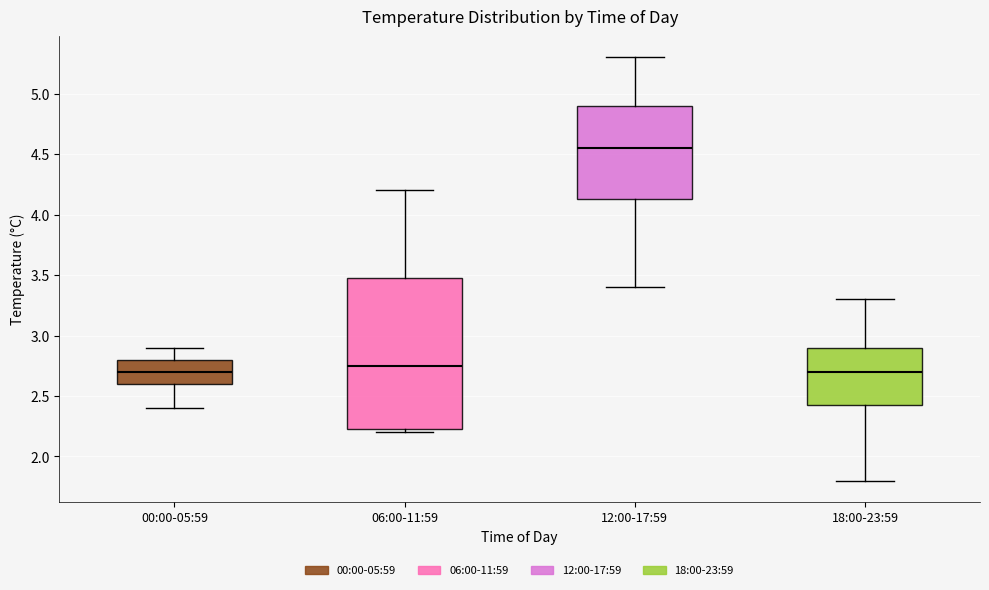

Reading left to right, transcribe this box plot: for each box, give where its median line is, the range the box spans, and where its two whiskers end, as read against the y-axis. The values are not printed on the chart, so give them approximately, as read against the axis.

00:00-05:59: median 2.70, box 2.60 to 2.80, whiskers 2.40 to 2.90
06:00-11:59: median 2.75, box 2.25 to 3.50, whiskers 2.20 to 4.20
12:00-17:59: median 4.55, box 4.15 to 4.90, whiskers 3.40 to 5.30
18:00-23:59: median 2.70, box 2.45 to 2.90, whiskers 1.80 to 3.30